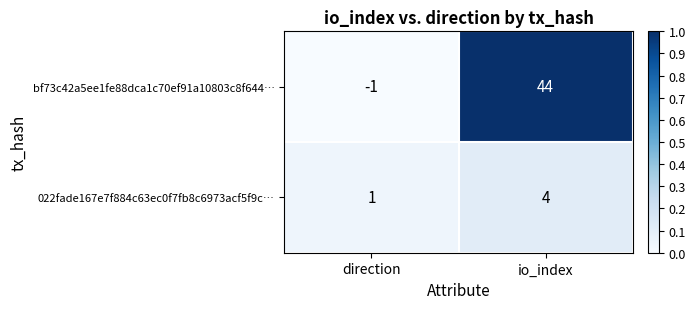

Reading left to right, list all the values displayed in this chart.

bf73c42a5ee1fe88dca1c70ef91a10803c8f644…: -1	44
022fade167e7f884c63ec0f7fb8c6973acf5f9c…: 1	4